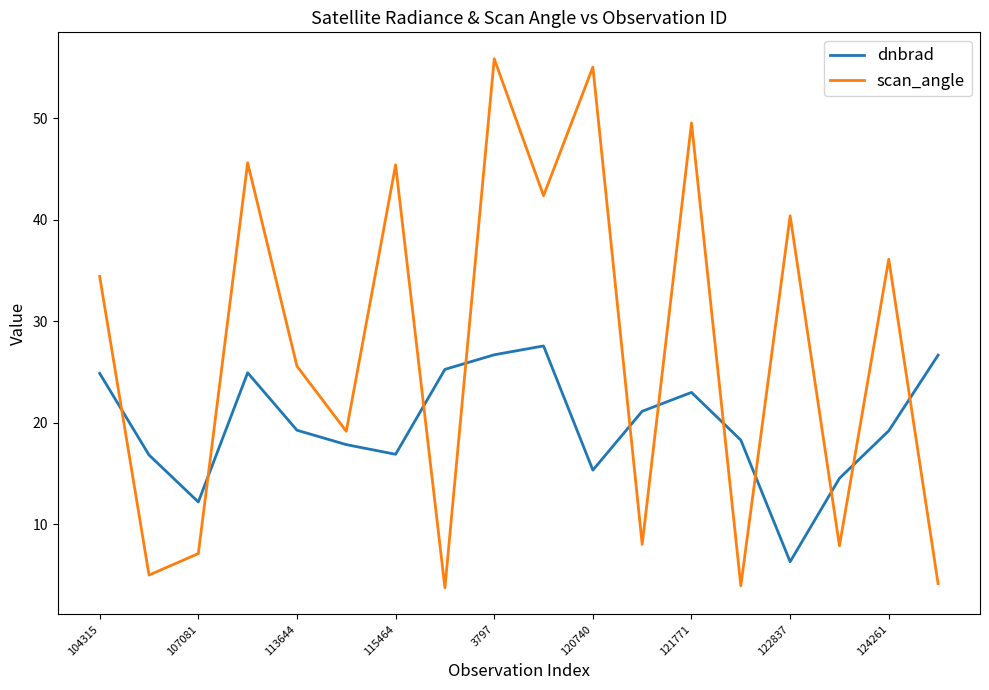

What is the smallest value displayed?

3.7